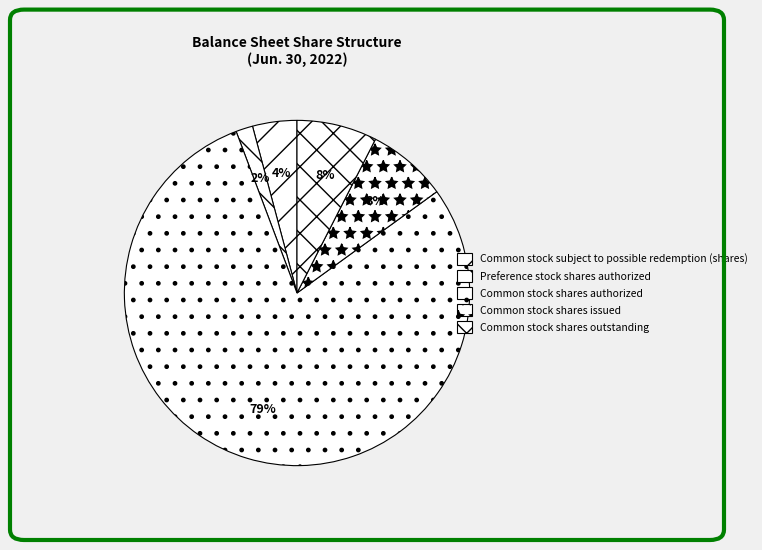

To the nearest percent, what is the average slice percentage?

20%